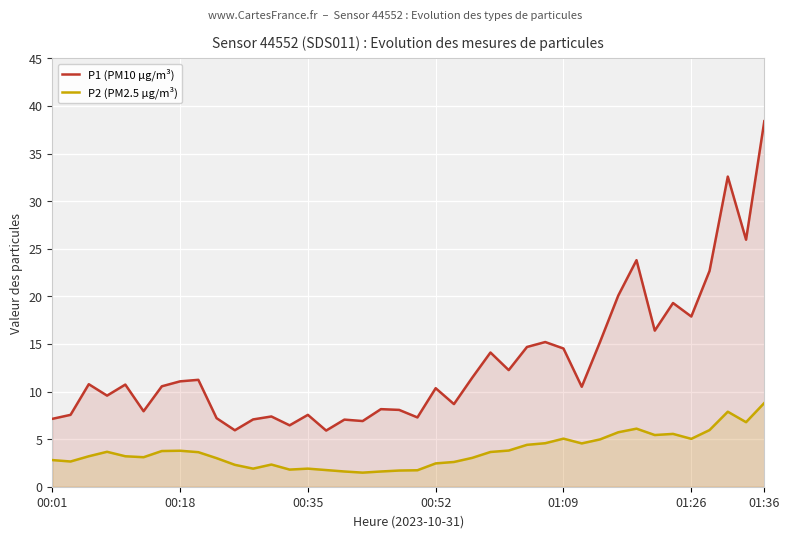

Where is P1 (PM10 µg/m³) nearest to the value 22?

36